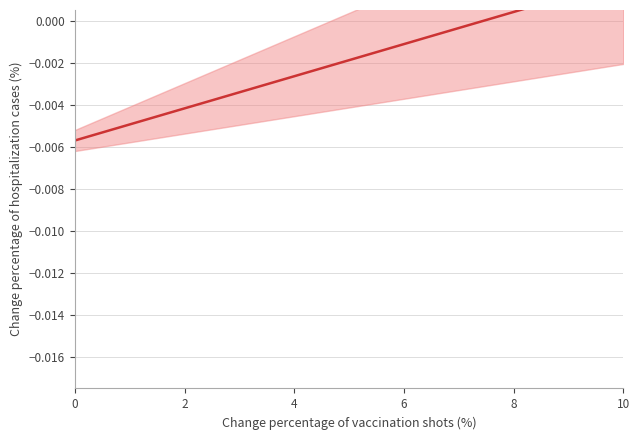

Which label corresponds to the largest value in the chart?

10